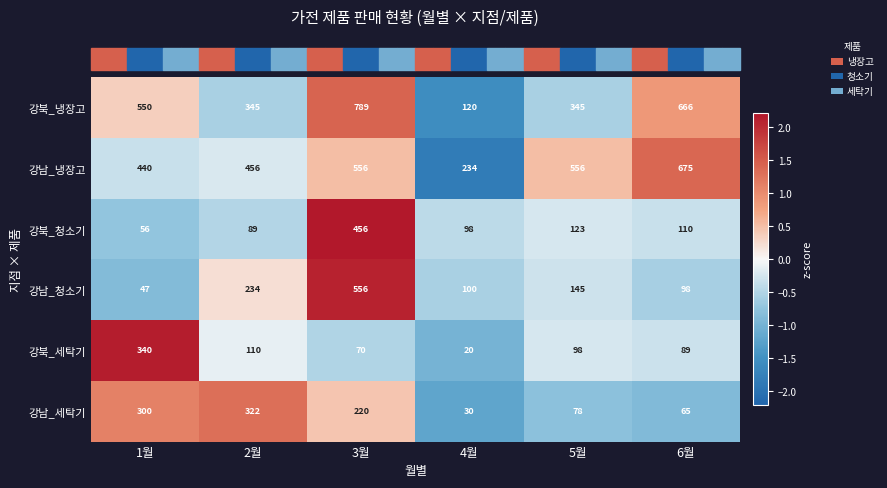

Which series has the widest spread of values?

강북_냉장고